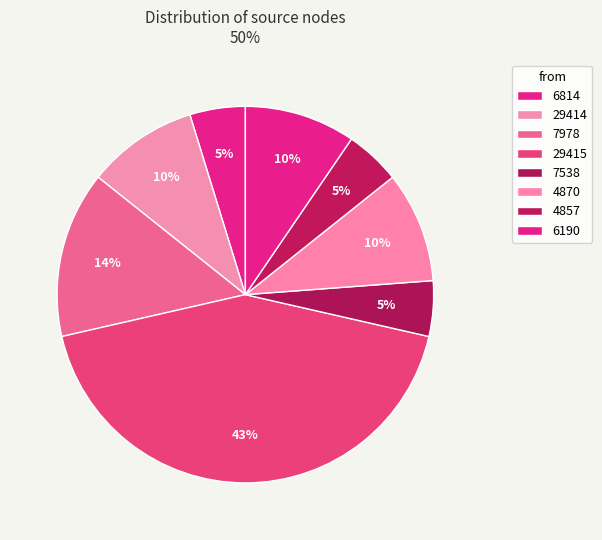

How many segments does this pie chart have?

8